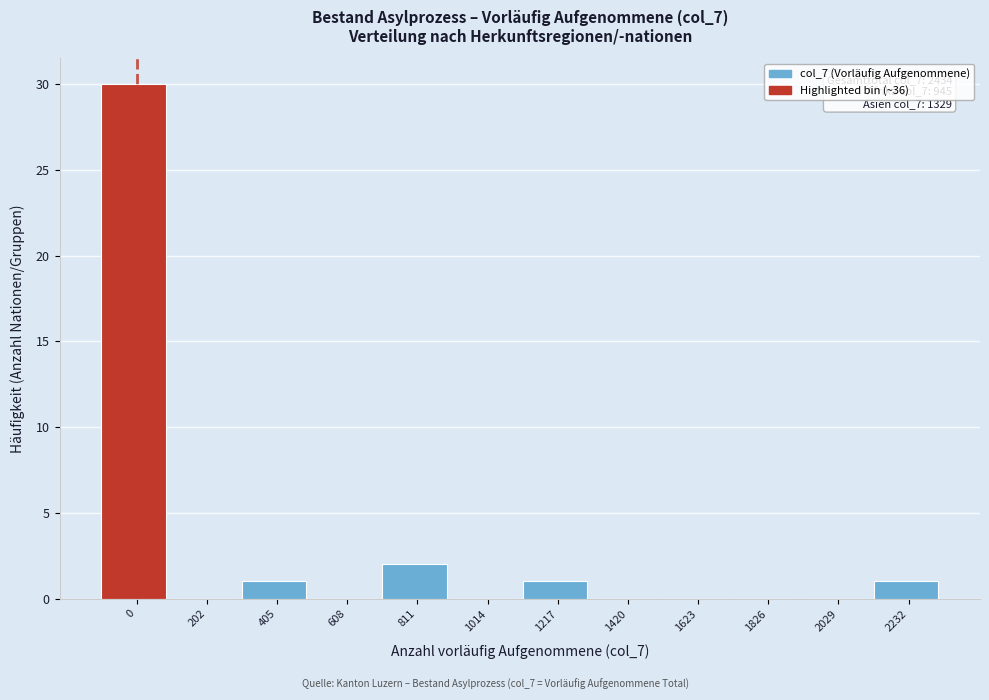

Reading left to right, what are all the values shown in this chart?

0=30	202=0	405=1	608=0	811=2	1014=0	1217=1	1420=0	1623=0	1826=0	2029=0	2232=1